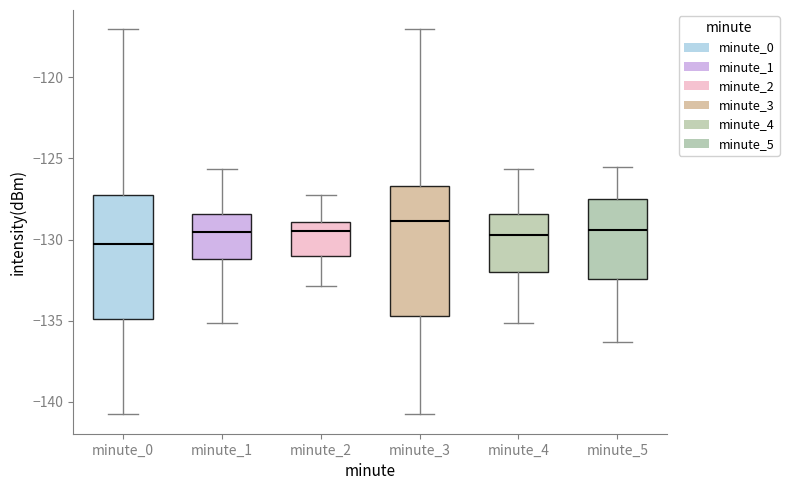

Reading left to right, transcribe this box plot: for each box, give where its median line is, the range the box spans, and where its two whiskers end, as read against the y-axis. The values are not printed on the chart, so give them approximately, as read against the axis.

minute_0: median -130.5, box -135.0 to -127.0, whiskers -141.0 to -117.0
minute_1: median -129.5, box -131.0 to -128.5, whiskers -135.0 to -125.5
minute_2: median -129.5, box -131.0 to -129.0, whiskers -133.0 to -127.0
minute_3: median -129.0, box -134.5 to -126.5, whiskers -141.0 to -117.0
minute_4: median -129.5, box -132.0 to -128.5, whiskers -135.0 to -125.5
minute_5: median -129.5, box -132.5 to -127.5, whiskers -136.5 to -125.5